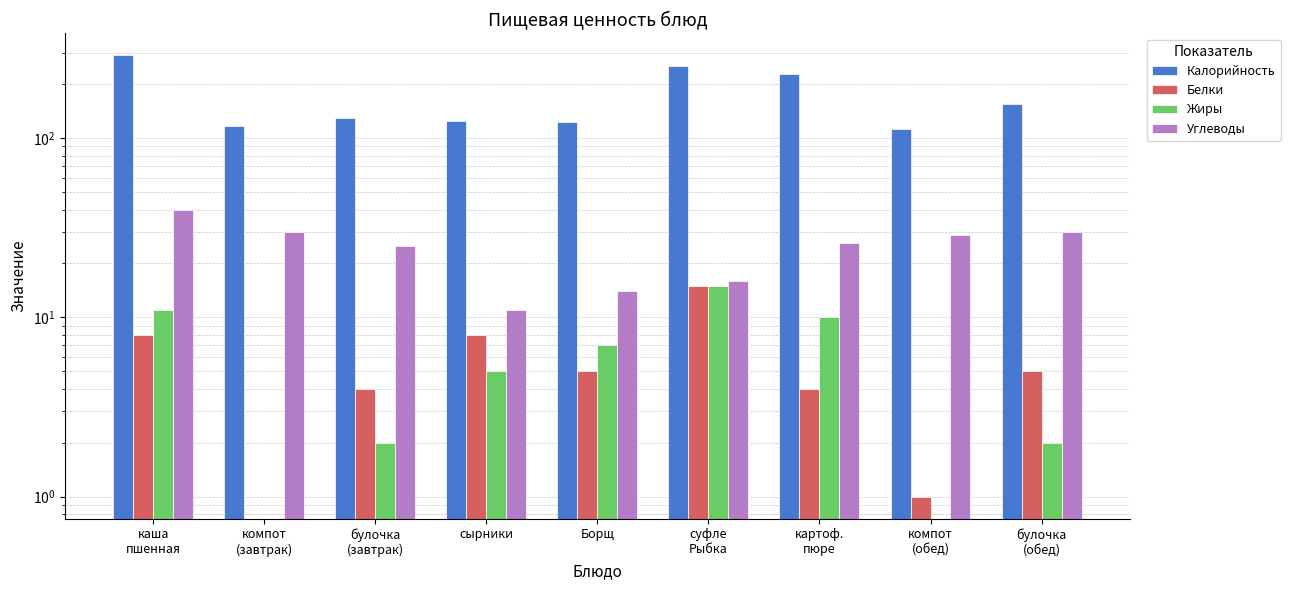

At which category is the sum across all series the highest?

каша
пшенная